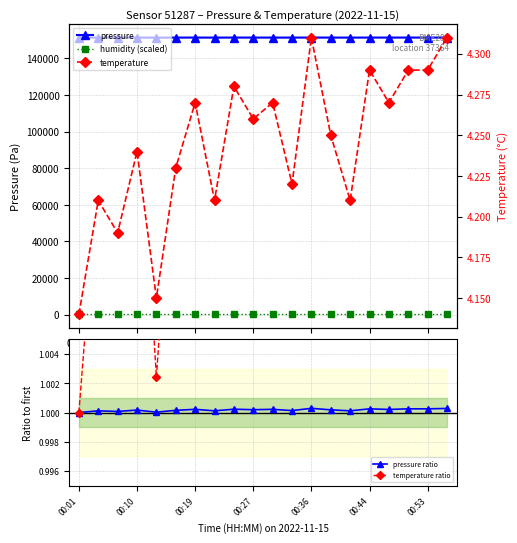

What is the spread (max minus min) of values at 00:01?

151391.6